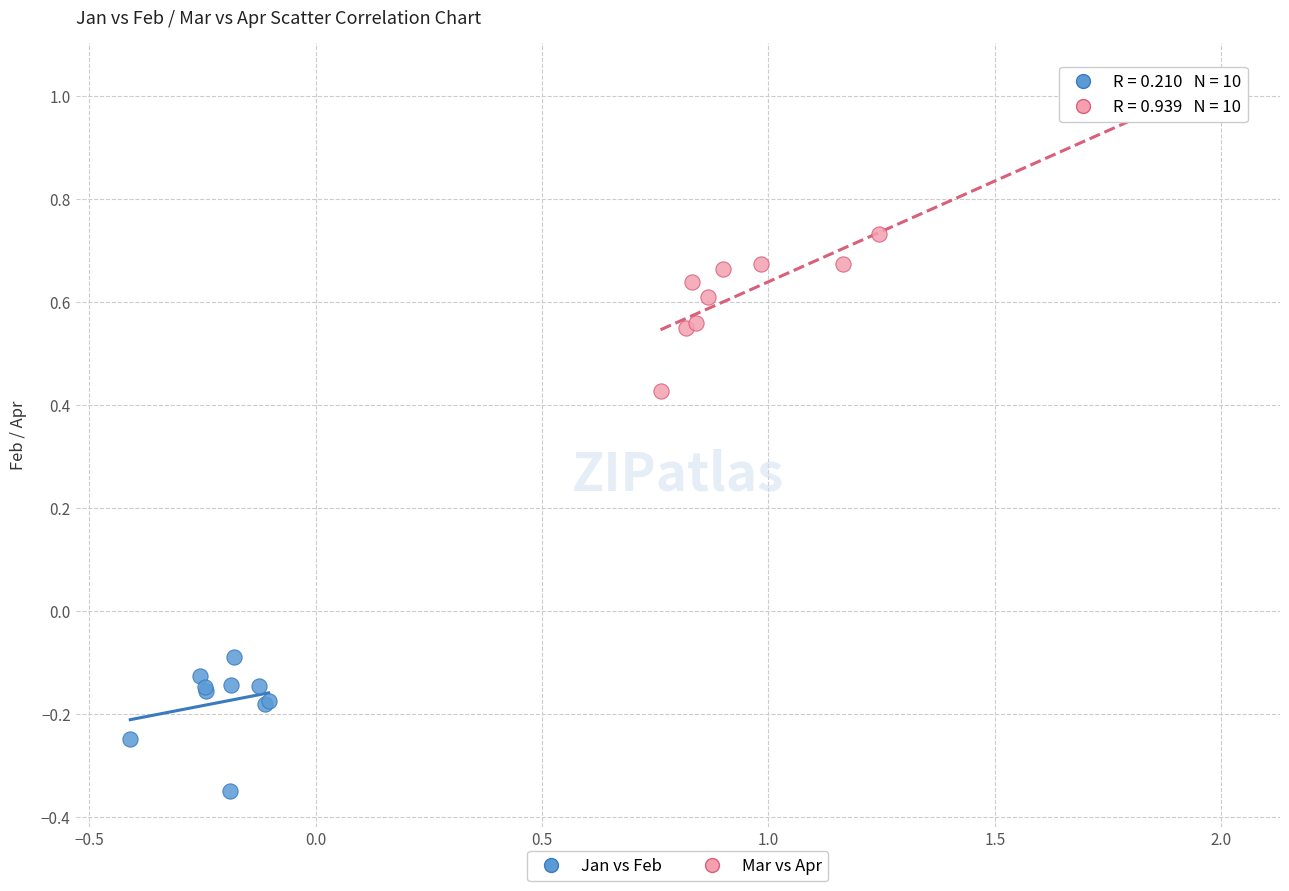

Which series reaches the maximum Y coordinate?

Mar vs Apr